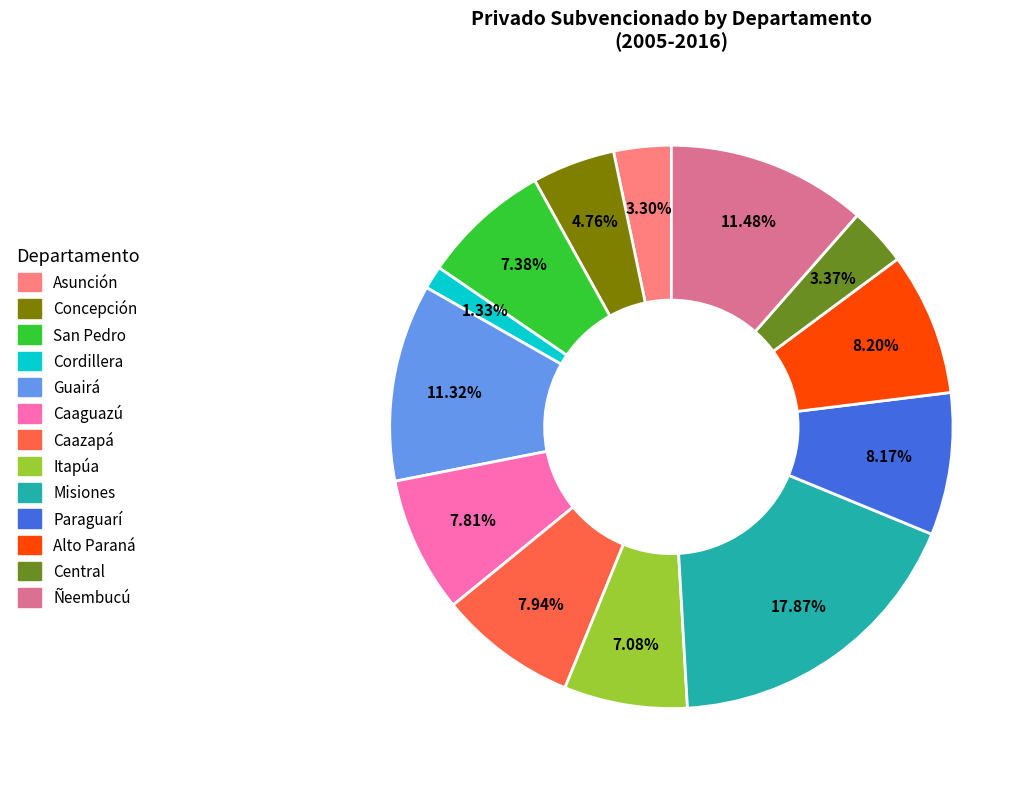

Approximately how many times larger is the value at Paraguarí compared to Guairá?

0.7